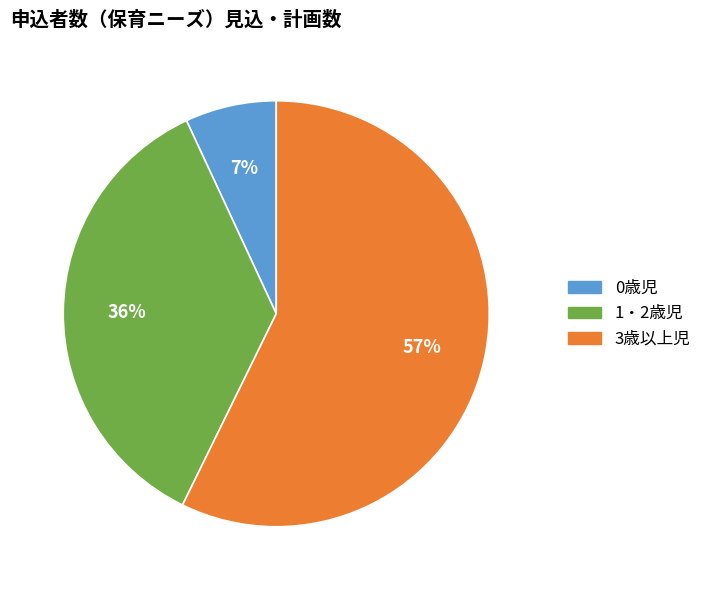

Count the number of slices in the pie.

3